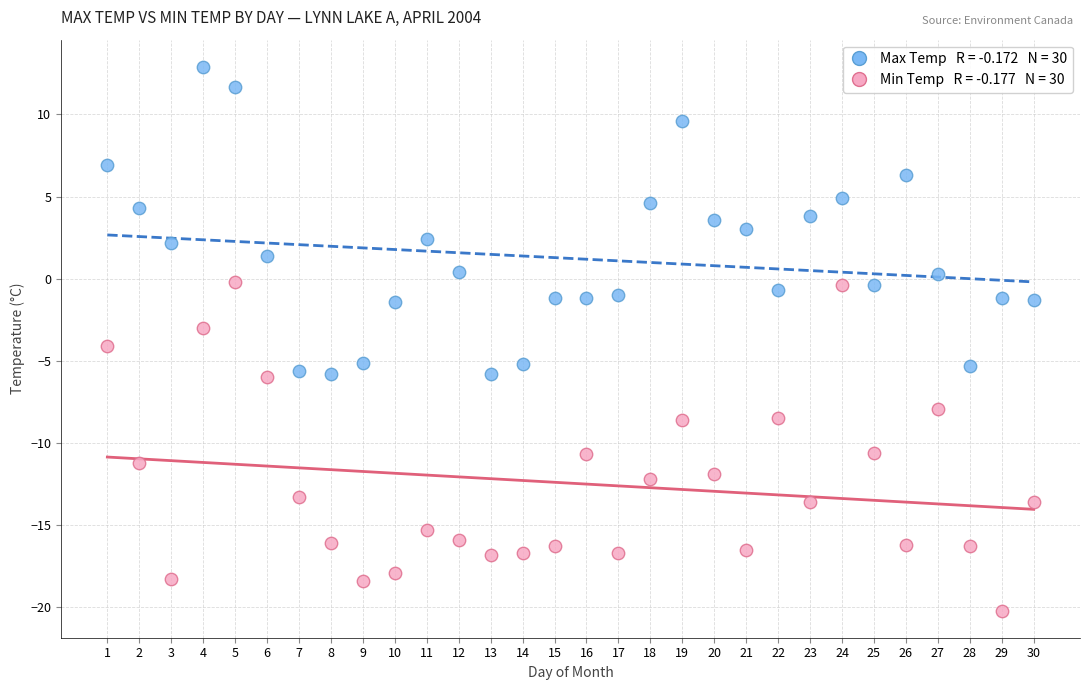

Across all data points, what is the range of Y values (max minus min)?

33.1